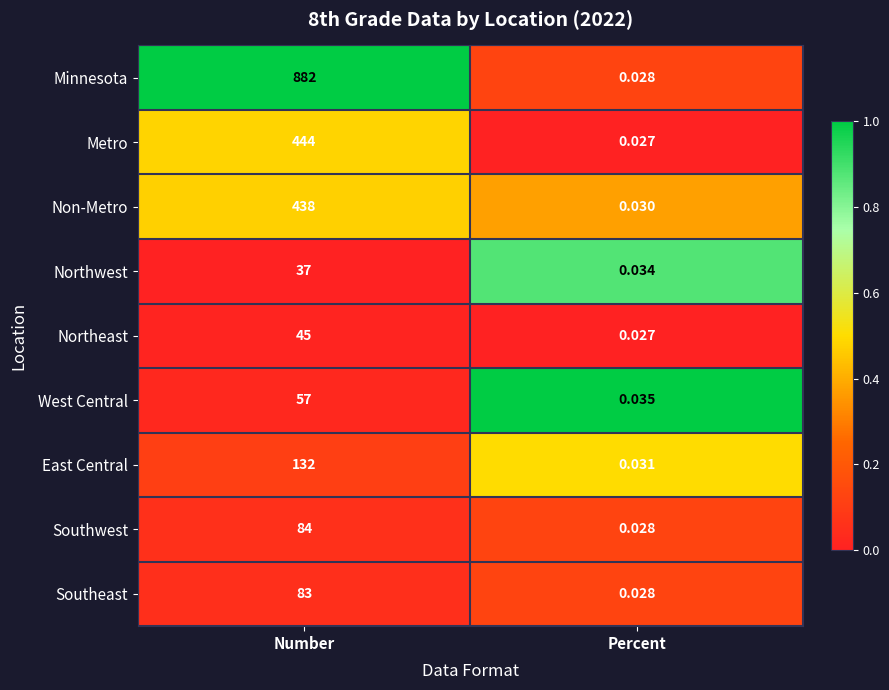

Rank the series at Number from lowest to highest value.

Northwest, Northeast, West Central, Southeast, Southwest, East Central, Non-Metro, Metro, Minnesota